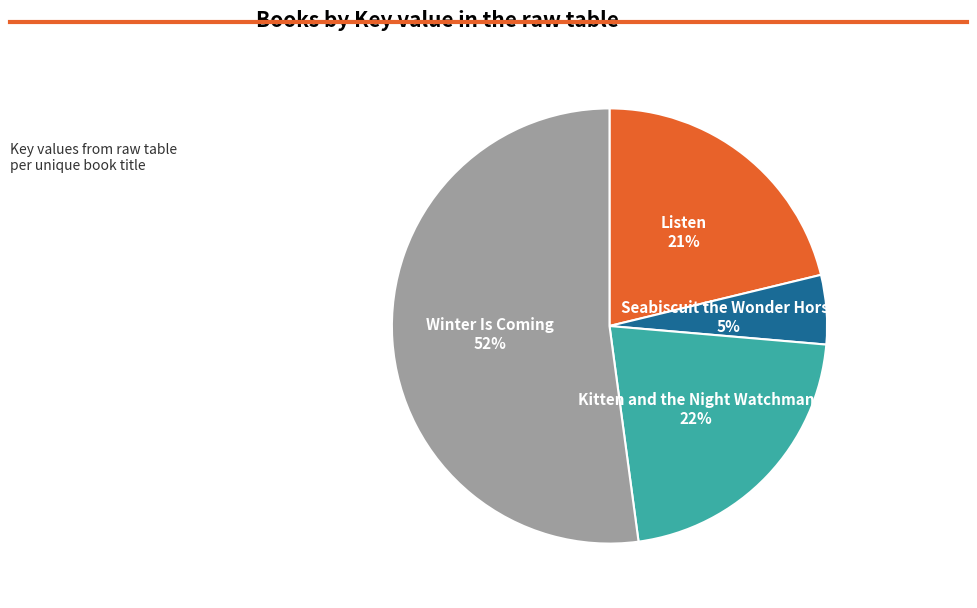

Is there any slice that represents more than half of the pie?

Yes